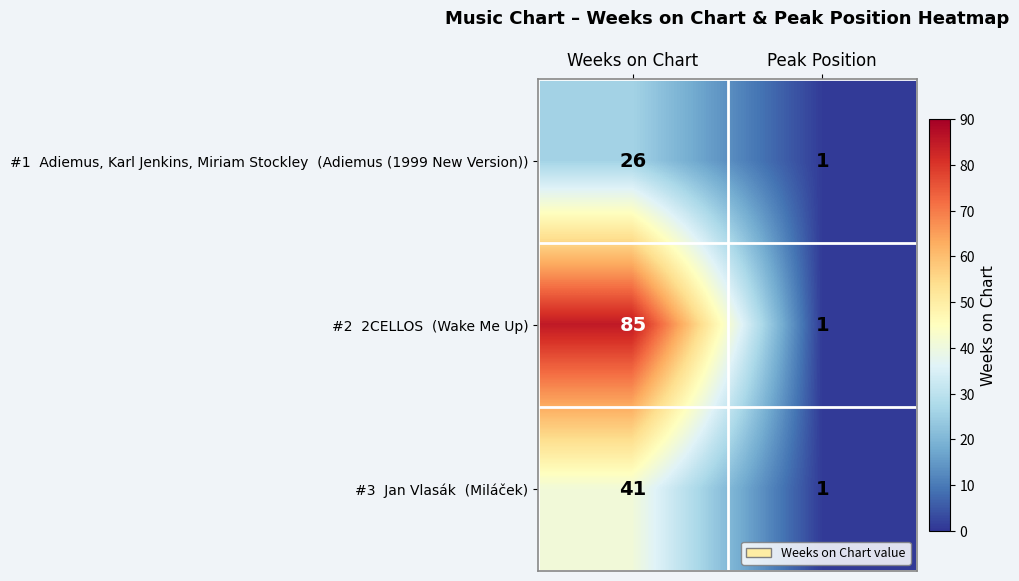

At which category is the sum across all series the highest?

Weeks on Chart